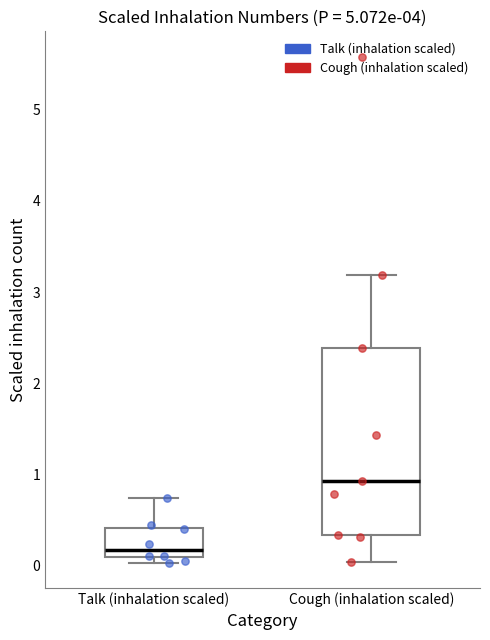

Reading left to right, read every box against the y-axis: the position of its median line, the range the box covers, and the ends of its whiskers. The values are not printed on the chart, so give them approximately, as read against the axis.

Talk (inhalation scaled): median 0.2, box 0.1 to 0.4, whiskers 0.0 to 0.7
Cough (inhalation scaled): median 0.9, box 0.3 to 2.4, whiskers 0.0 to 3.2